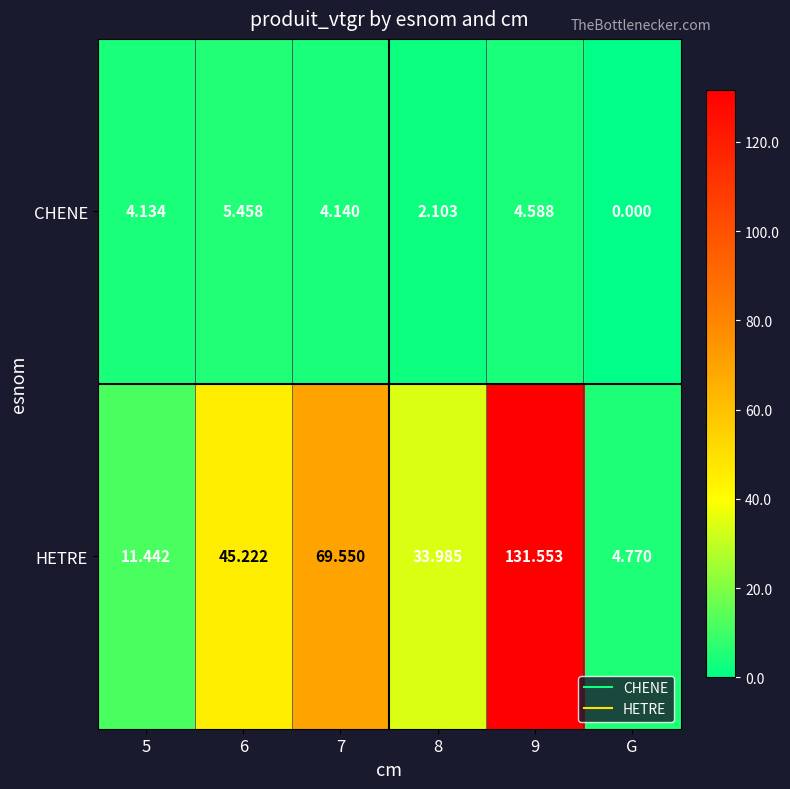

Rank the series by their maximum value, from lowest to highest.

CHENE, HETRE